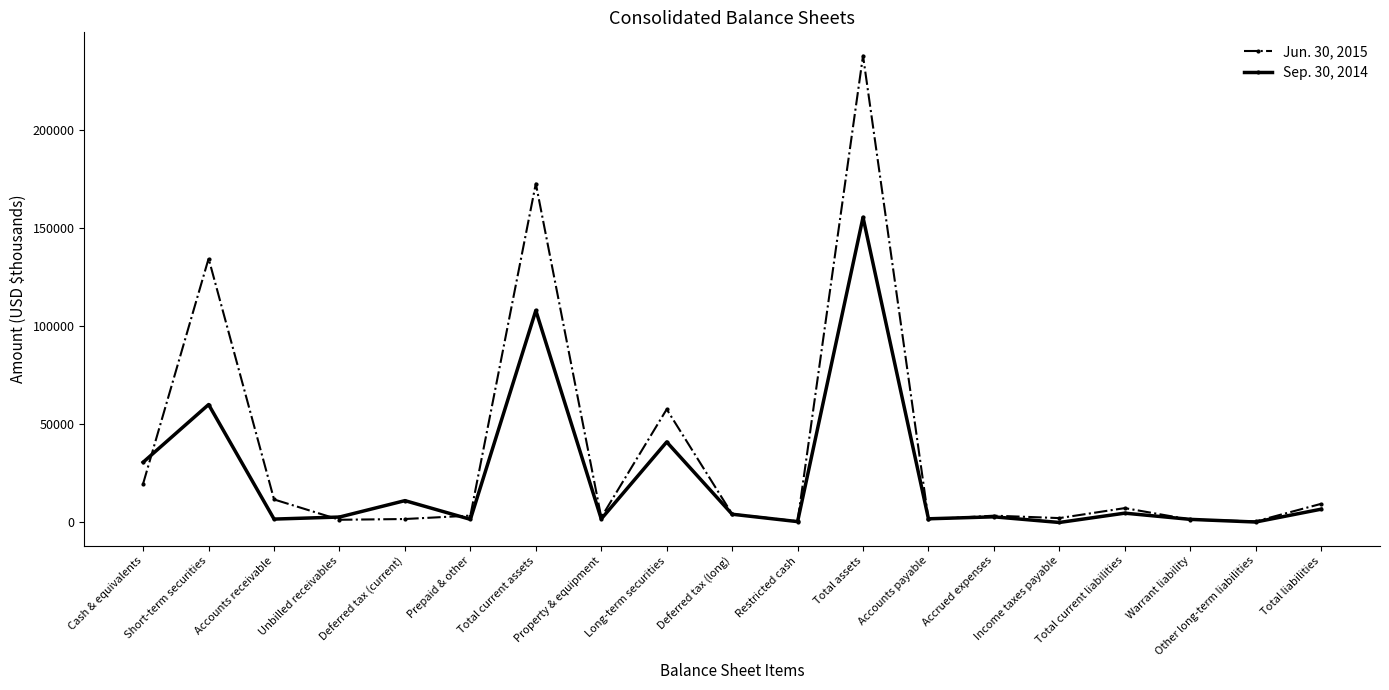

How many lines are shown in the chart?

2